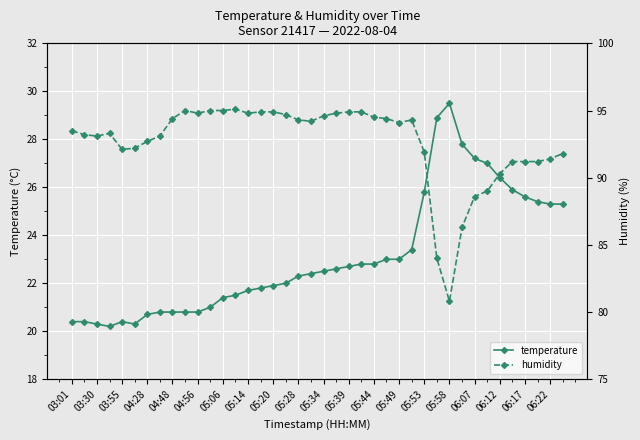

True or false: temperature has more than 1 interior local peaks.

True